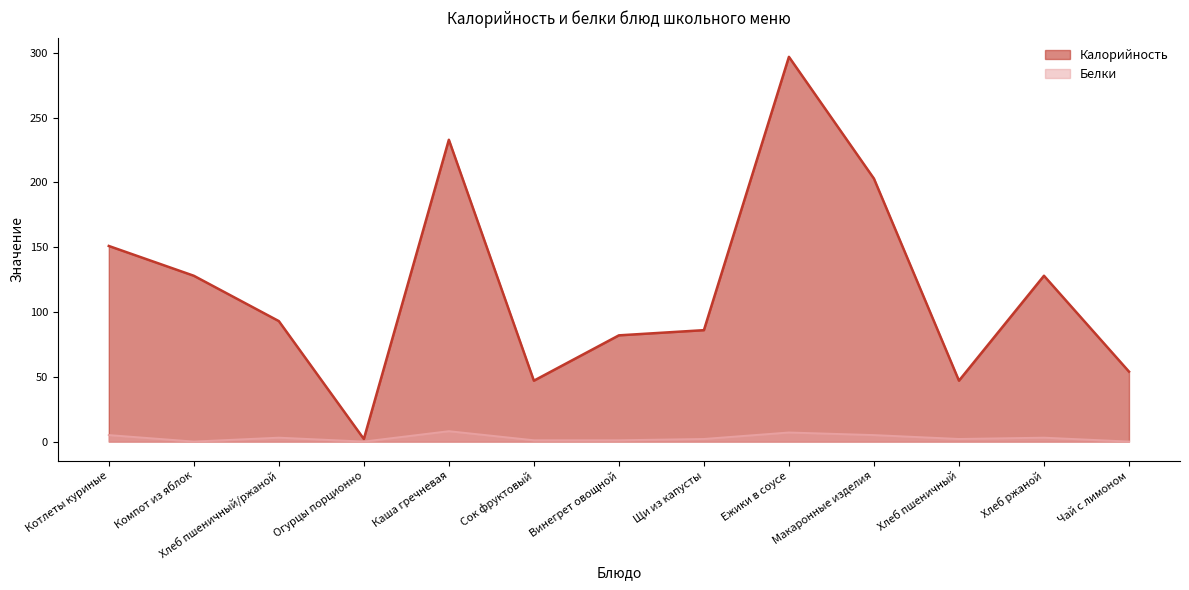

Where is Белки nearest to the value 4?

Котлеты куриные